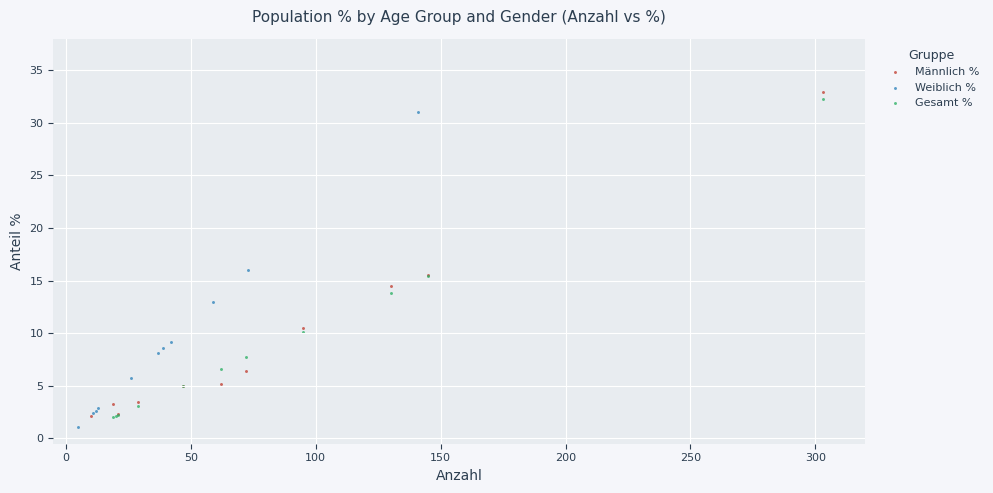

What are all the series names shown in the legend?

Männlich %, Weiblich %, Gesamt %